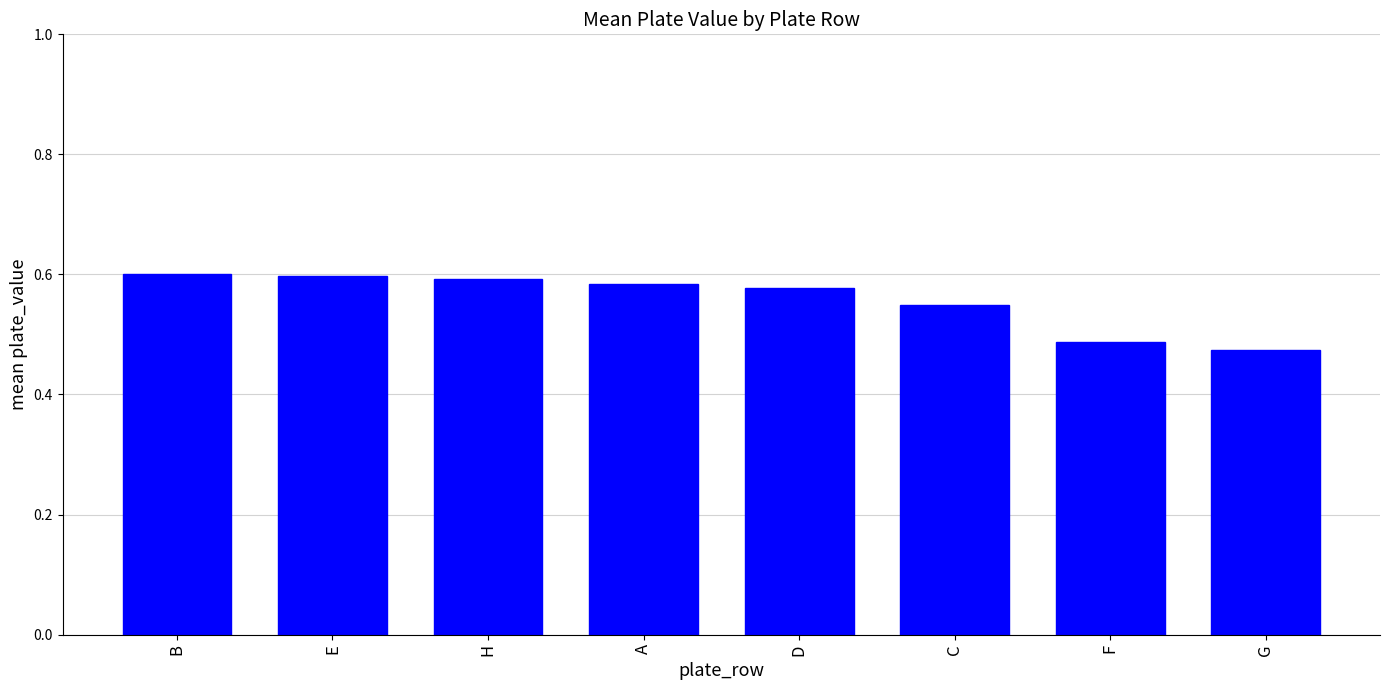

What is the difference between the second highest and minimum values?

0.1